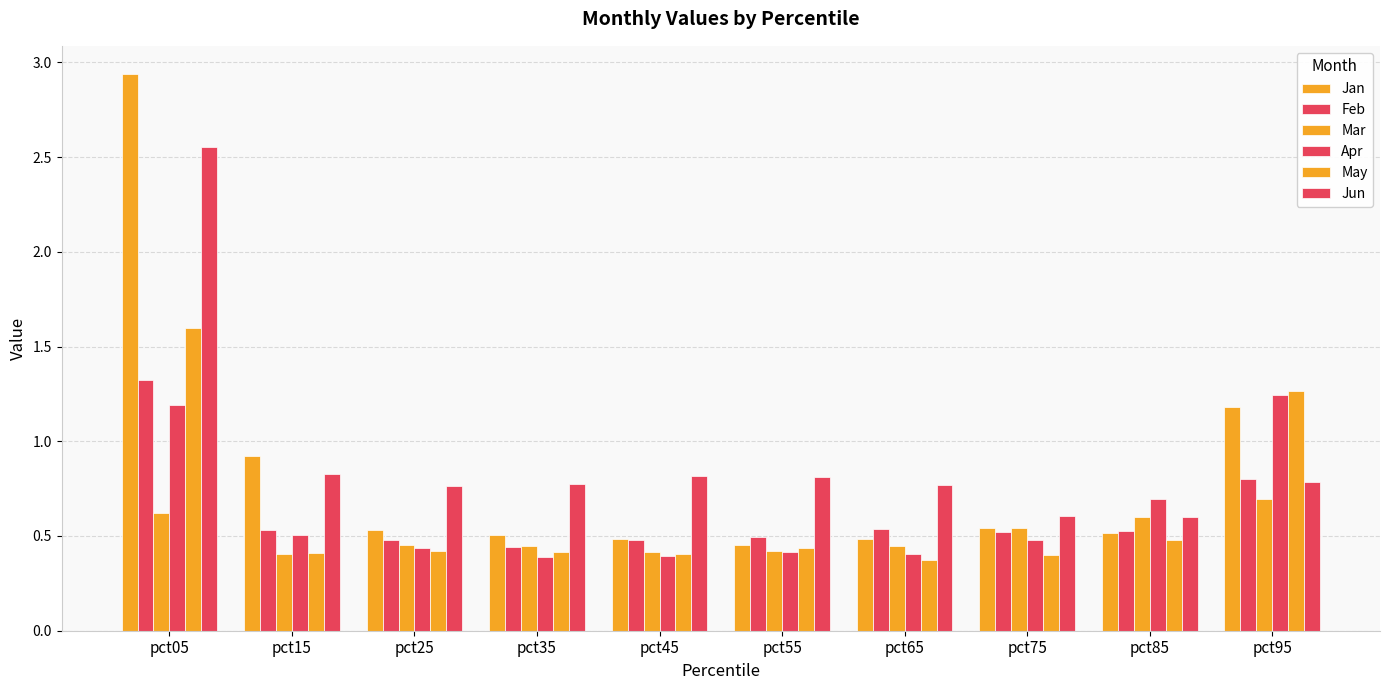

Which category has the lowest value across all series?

pct65